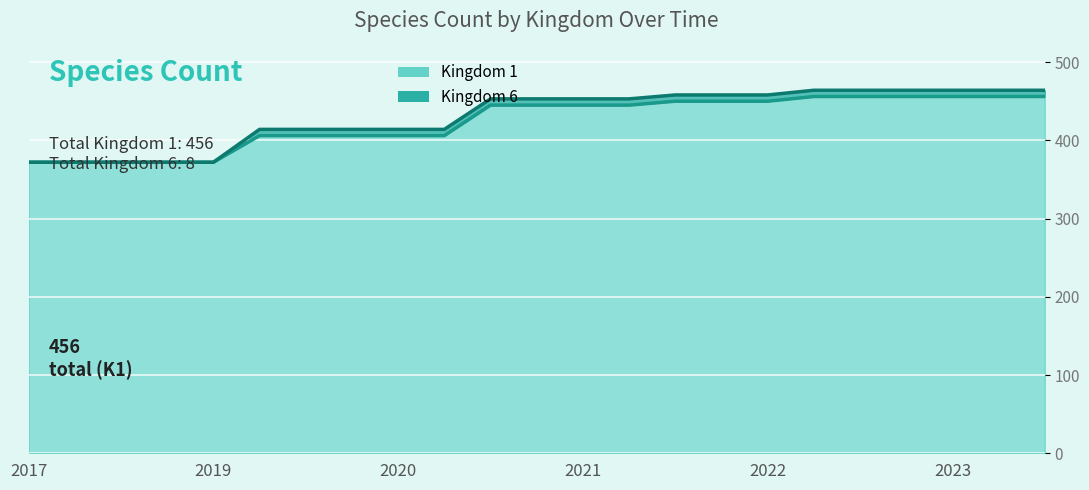

What are all the series names shown in the legend?

Kingdom 1, Kingdom 6